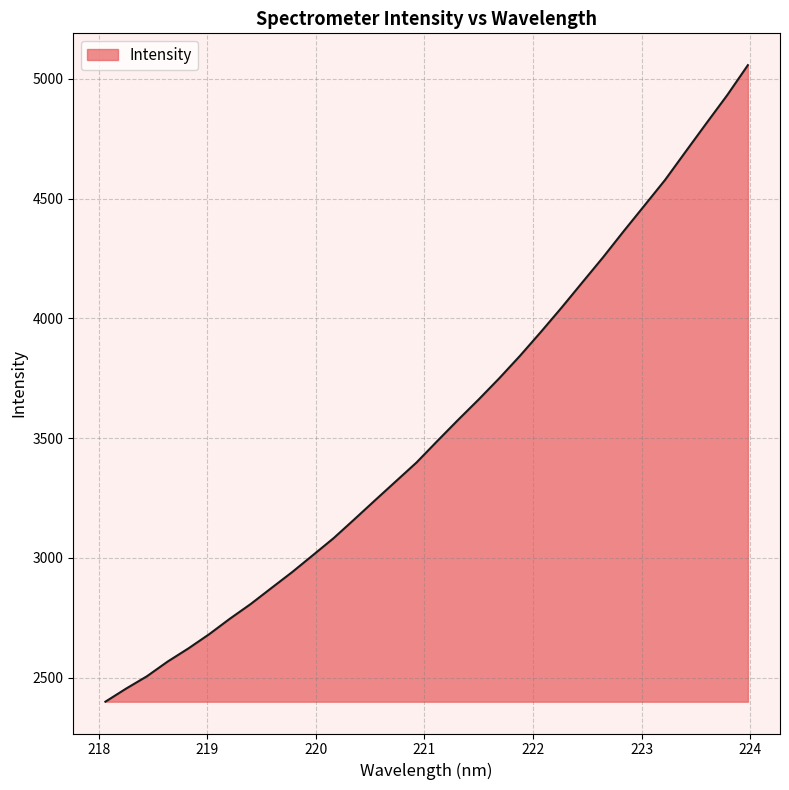

What is the difference between the maximum and minimum values?

2658.0